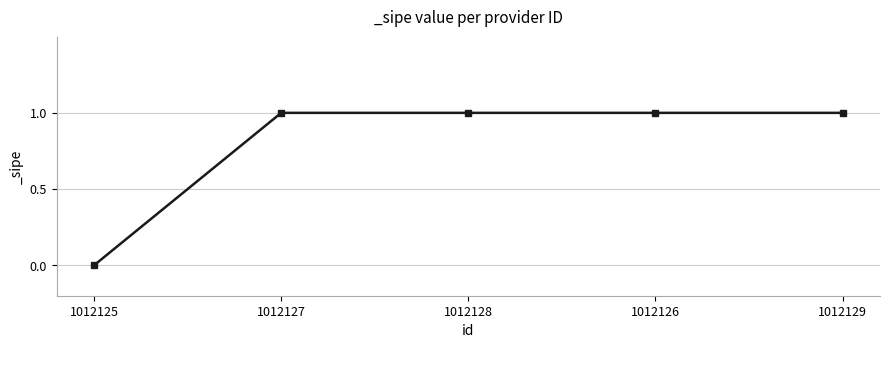

Reading right to left, list all the values displayed in this chart.

1	1	1	1	0